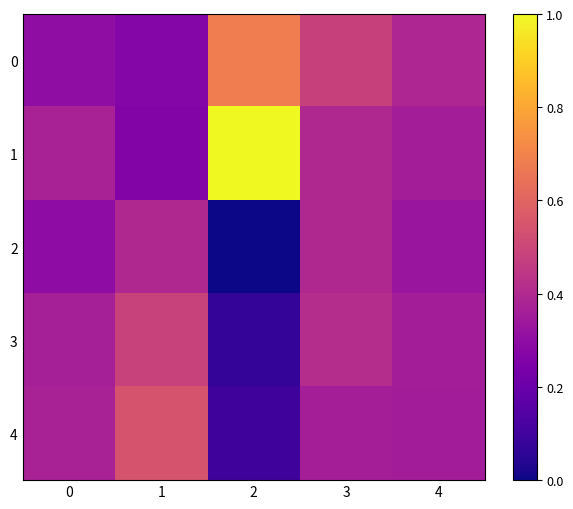

At 0, list the series in order from smallest to largest.

2, 0, 3, 4, 1